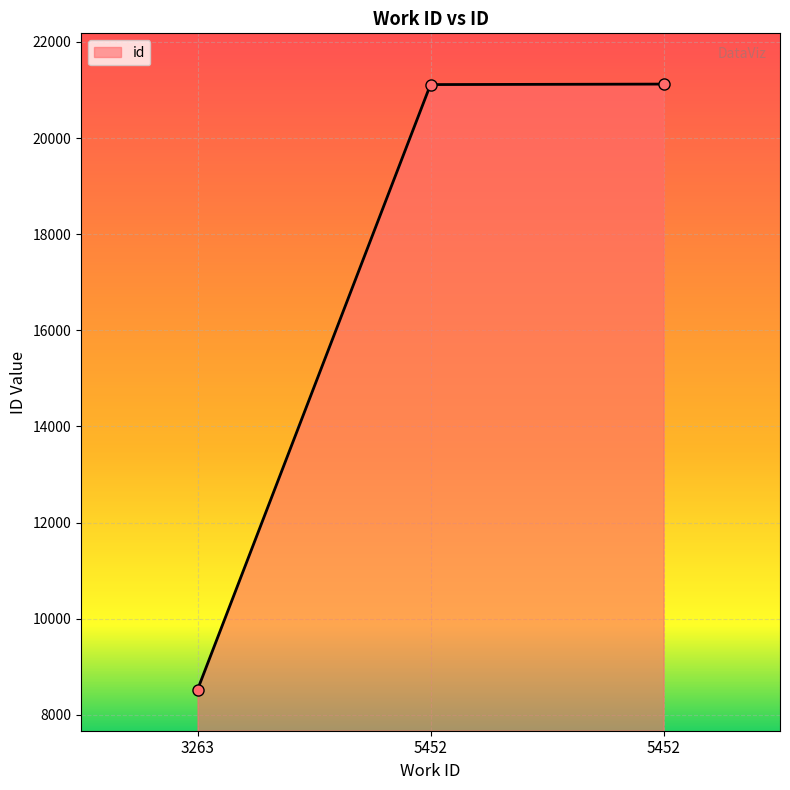

What is the sum of all values?

50757